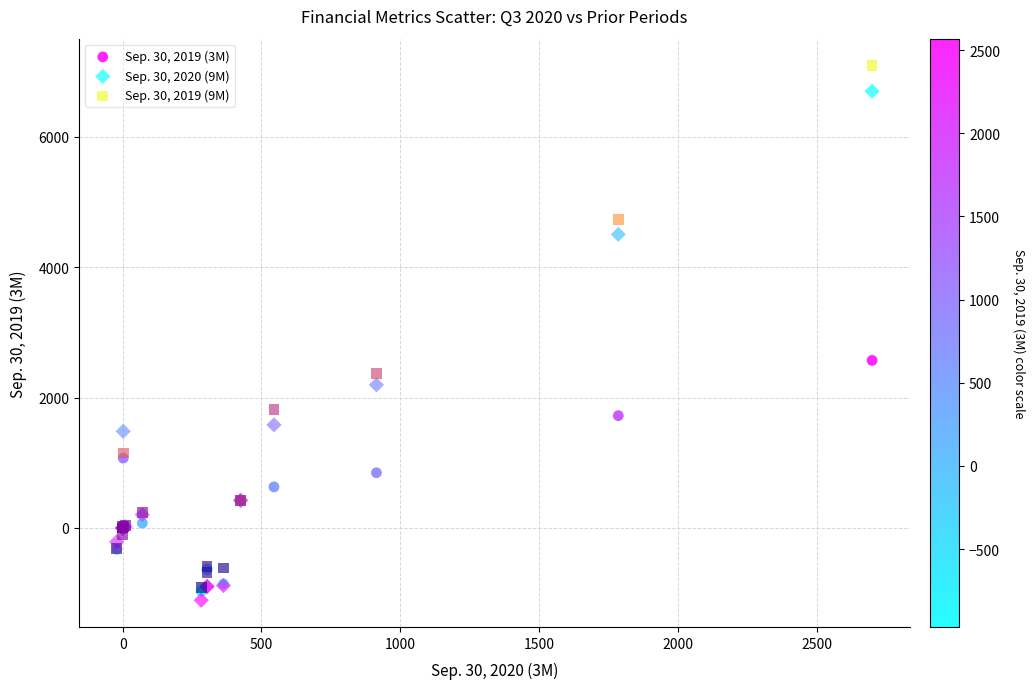

What are all the series names shown in the legend?

Sep. 30, 2019 (3M), Sep. 30, 2020 (9M), Sep. 30, 2019 (9M)